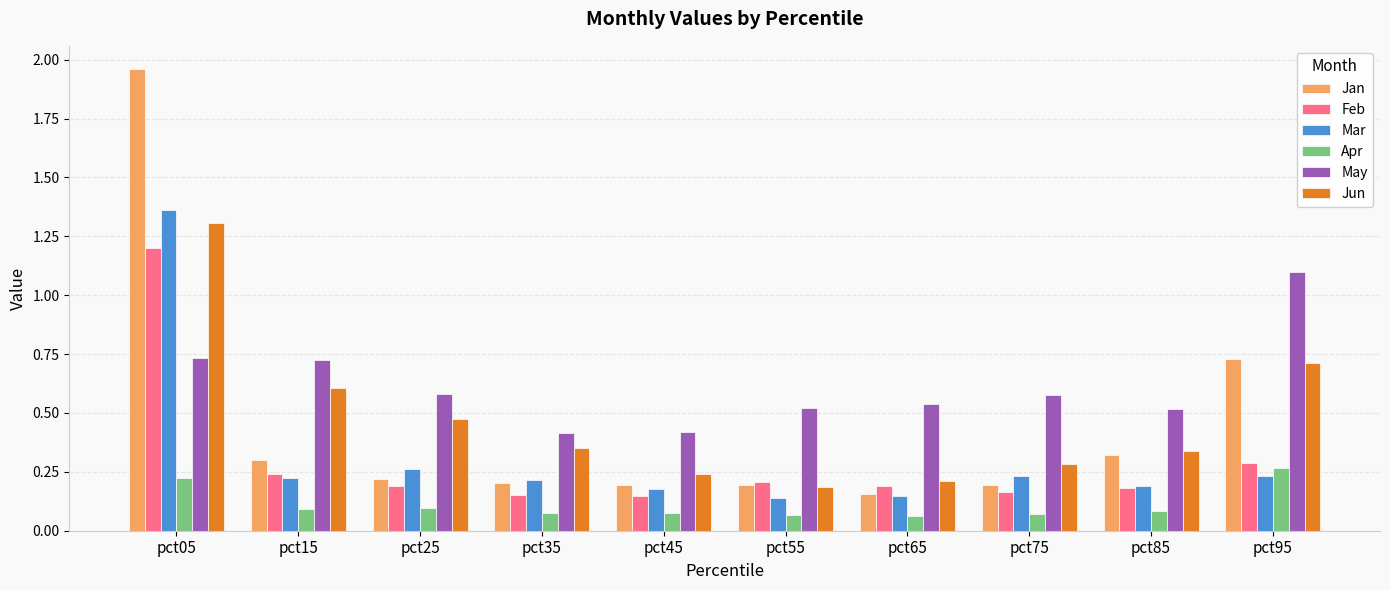

At pct05, list the series in order from smallest to largest.

Apr, May, Feb, Jun, Mar, Jan